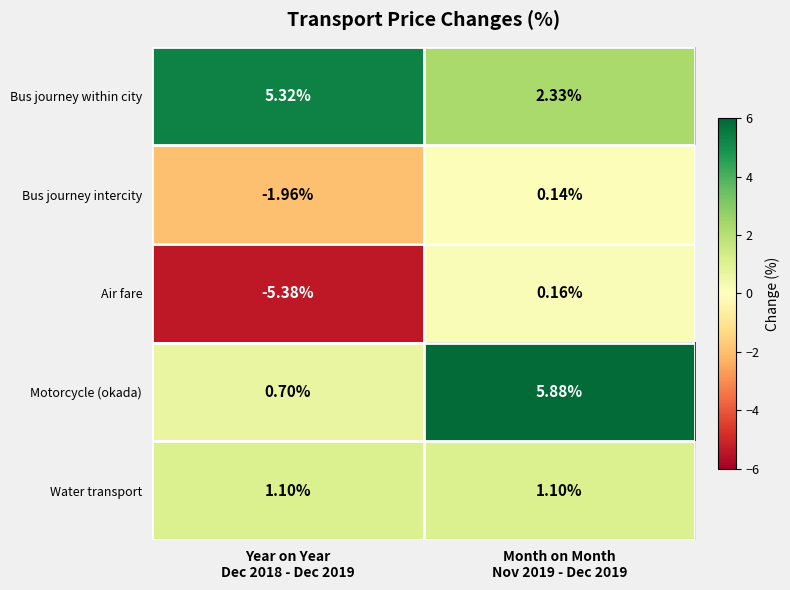

Which series has the largest total across all categories?

Bus journey within city